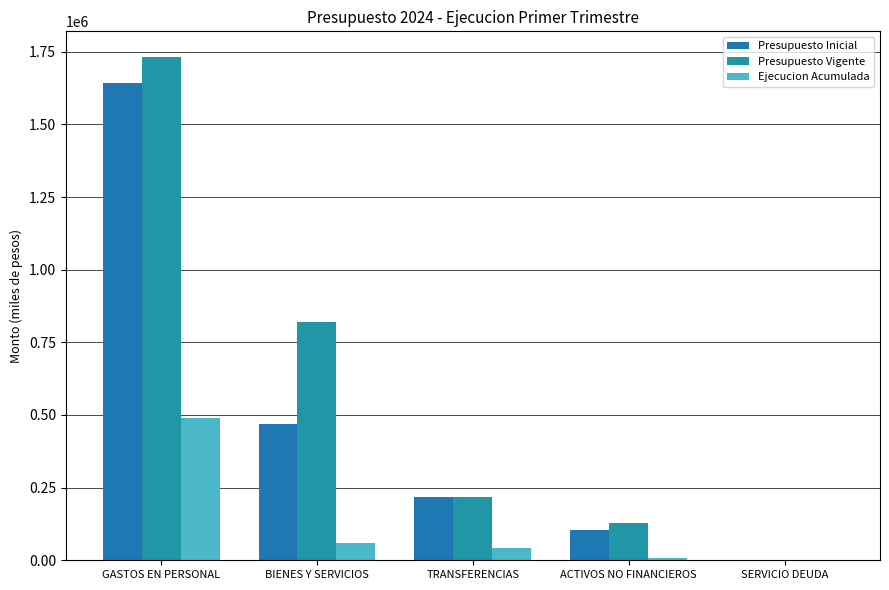

What is the difference between the second highest and minimum values in the Ejecucion Acumulada series?

60023